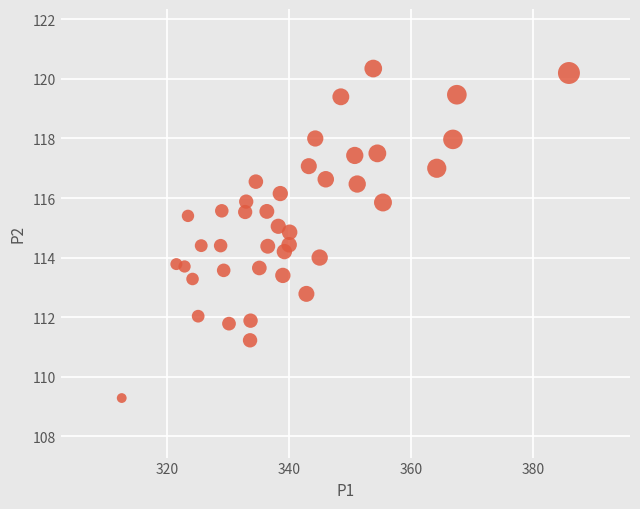

What is the range of X values (max minus min)?

73.2